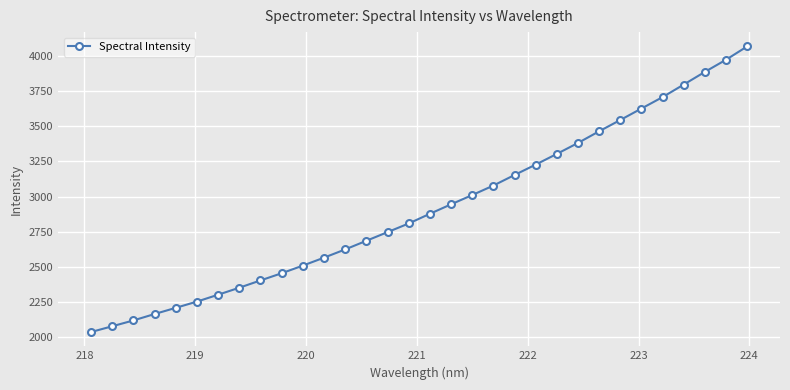

How many series are shown in this chart?

1